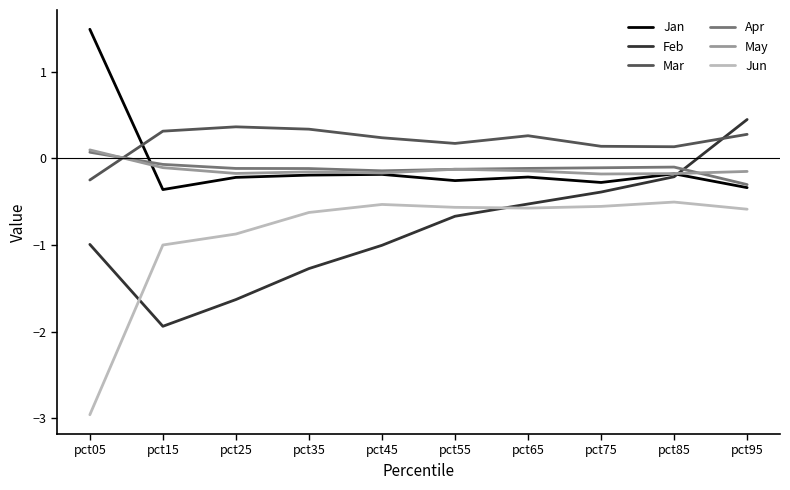

How many positive values does the Feb series have?

1